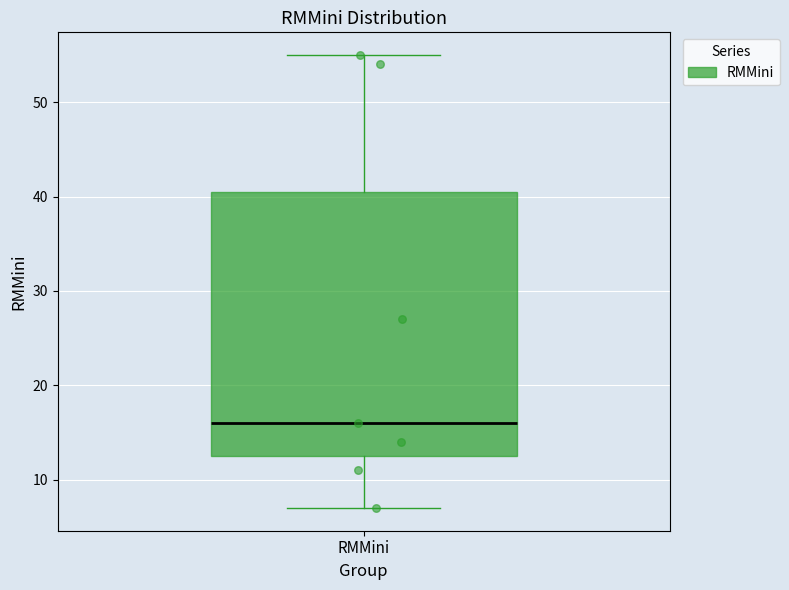

Transcribe this box plot: give where the median line is, the range the box spans, and where the two whiskers end, as read against the y-axis. The values are not printed on the chart, so give them approximately, as read against the axis.

median 16, box 13 to 41, whiskers 7 to 55